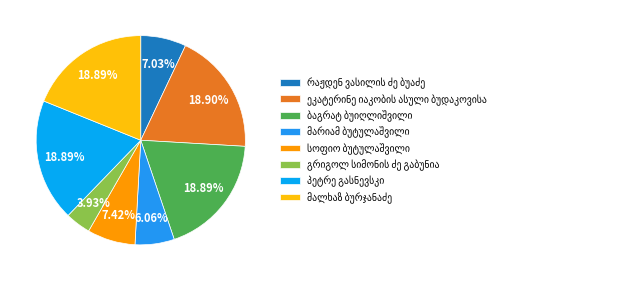

The მარიამ ბუტულაშვილი slice represents 1% of the pie. True or false?

False